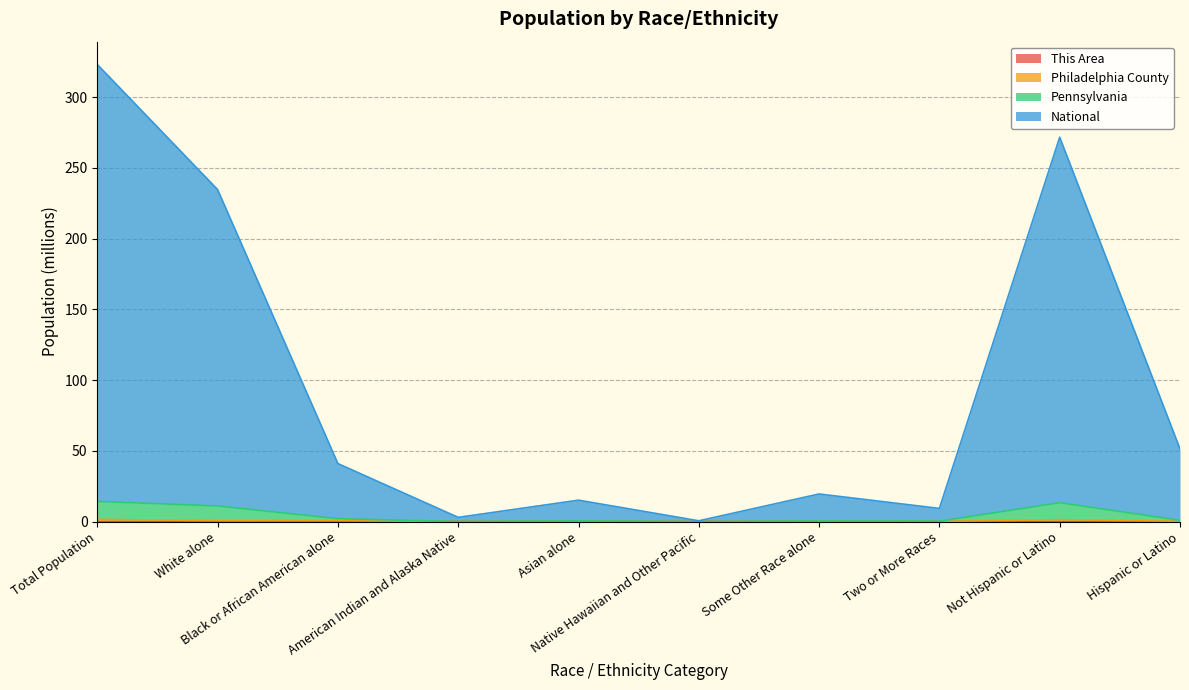

Where is the first local maximum for This Area?

Black or African American alone